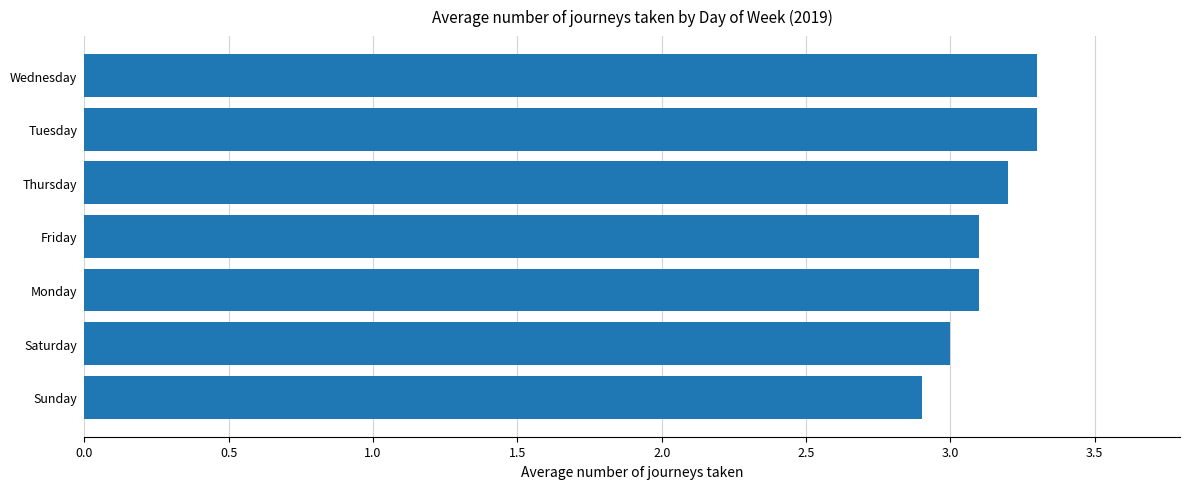

The value at Monday is 3.1. True or false?

True